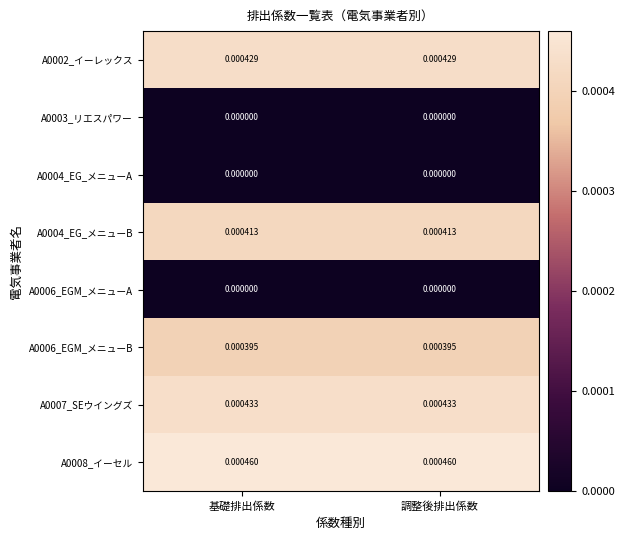

Is the value of A0006_EGM_メニューB at 基礎排出係数 greater than the value of A0002_イーレックス at 調整後排出係数?

No